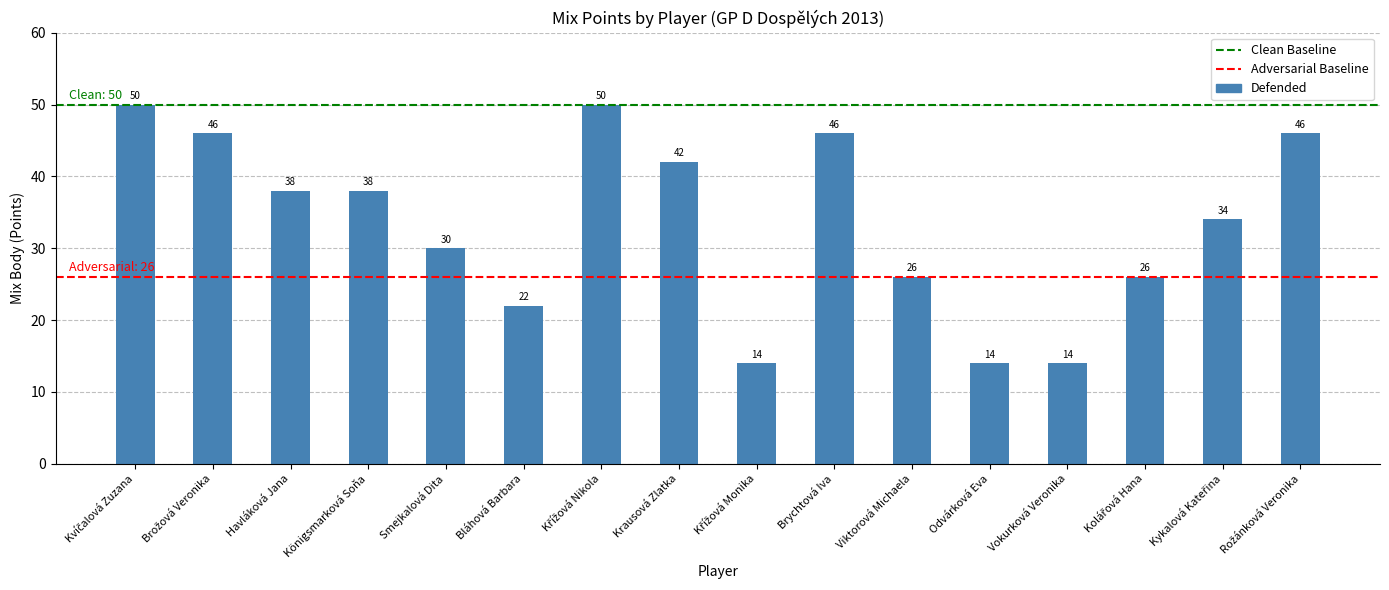

What is the difference between the second highest and minimum values?

36